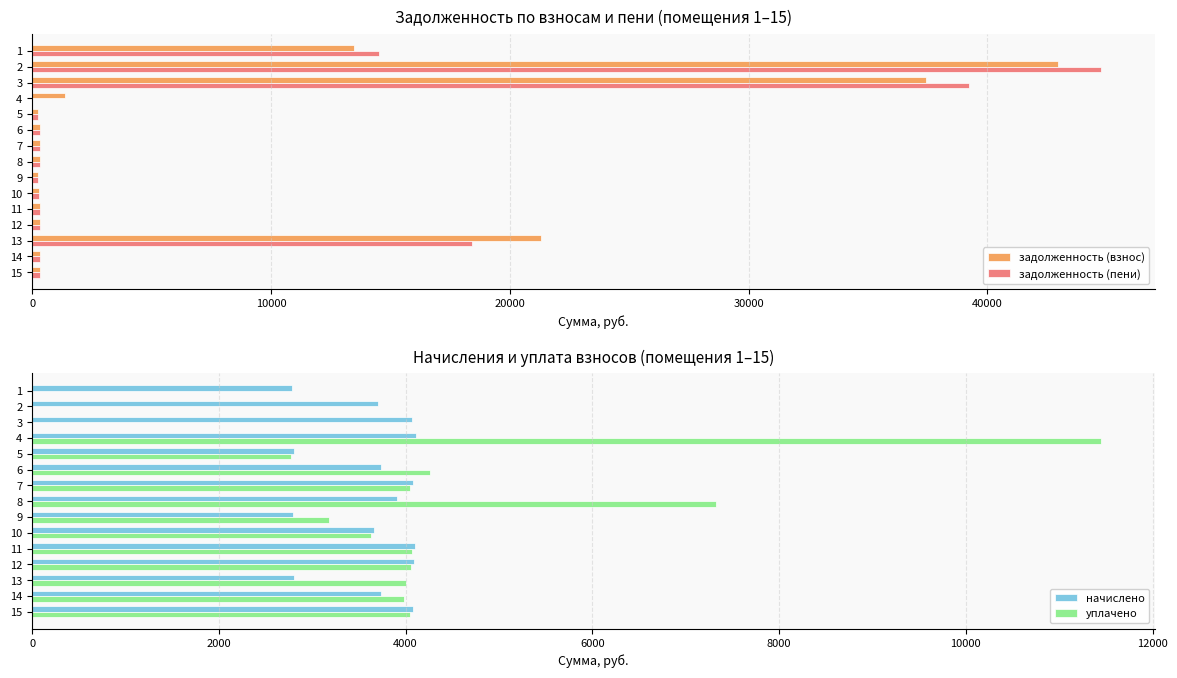

Is the value of задолженность (взнос) at 3 greater than the value of задолженность (пени) at 6?

Yes